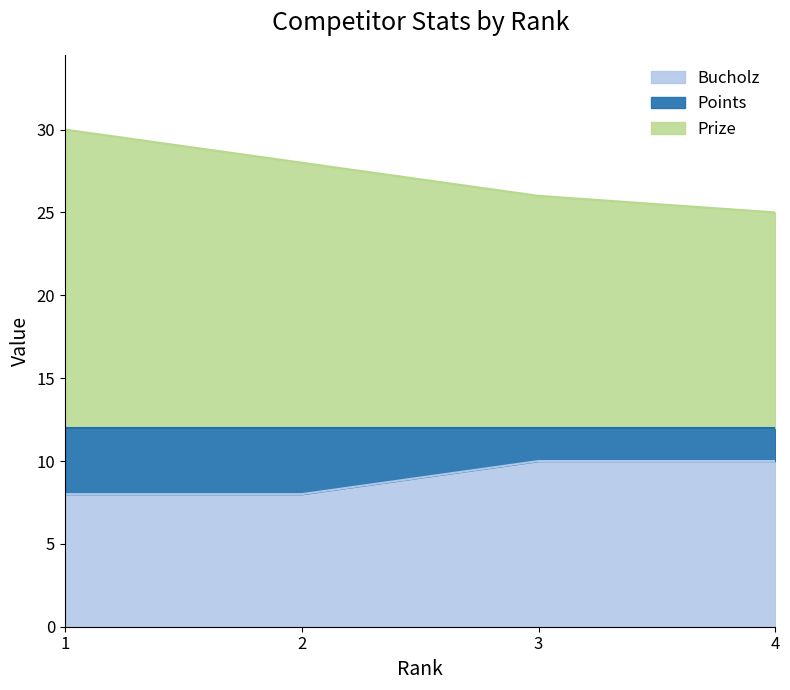

At which label does Points reach its peak?

3